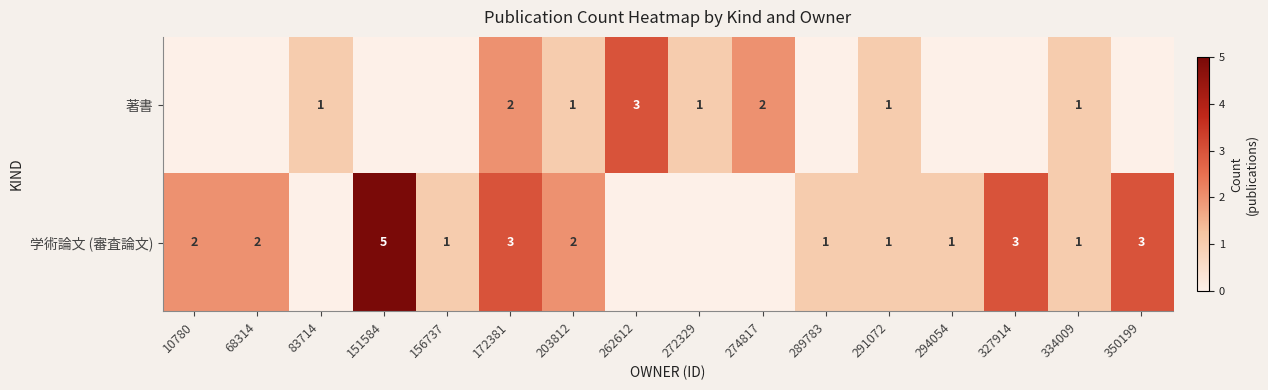

Is it true that 著書 equals 2 at 203812?

False